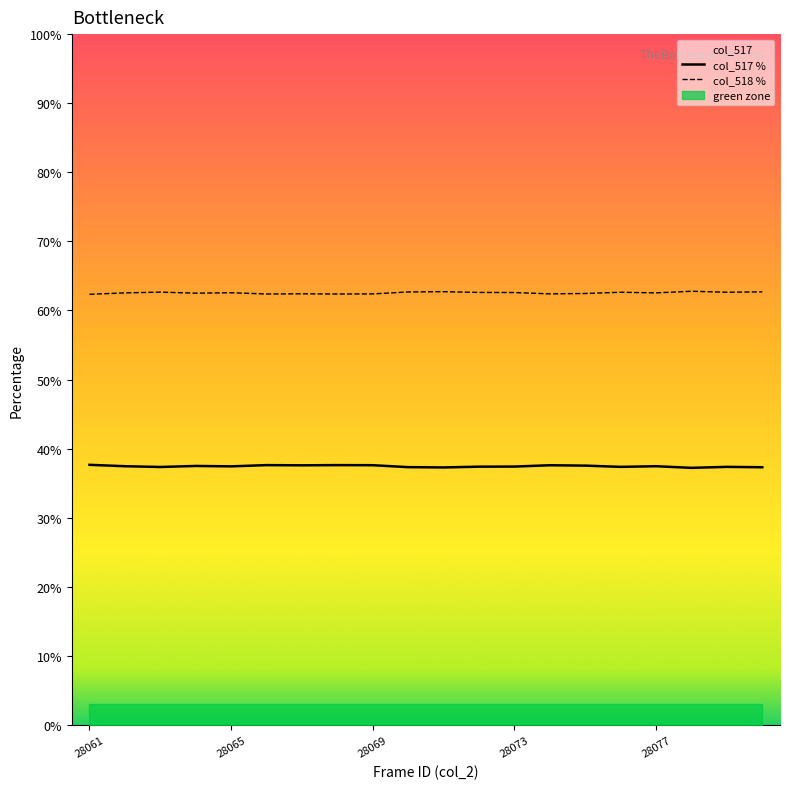

At how many categories does at least one series exceed 54?

20